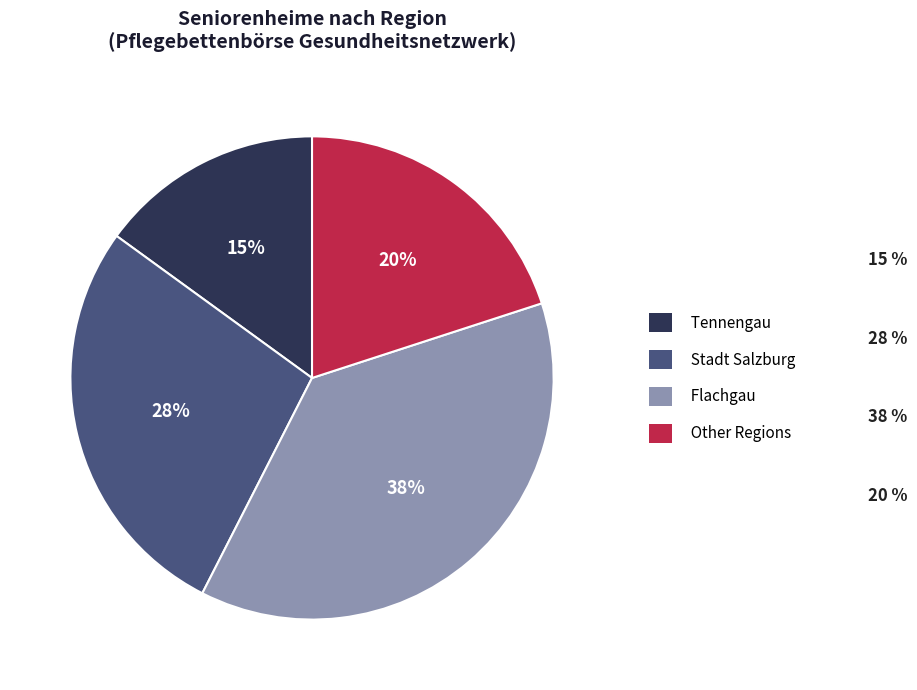

What percentage is the Tennengau slice, to the nearest percent?

15%